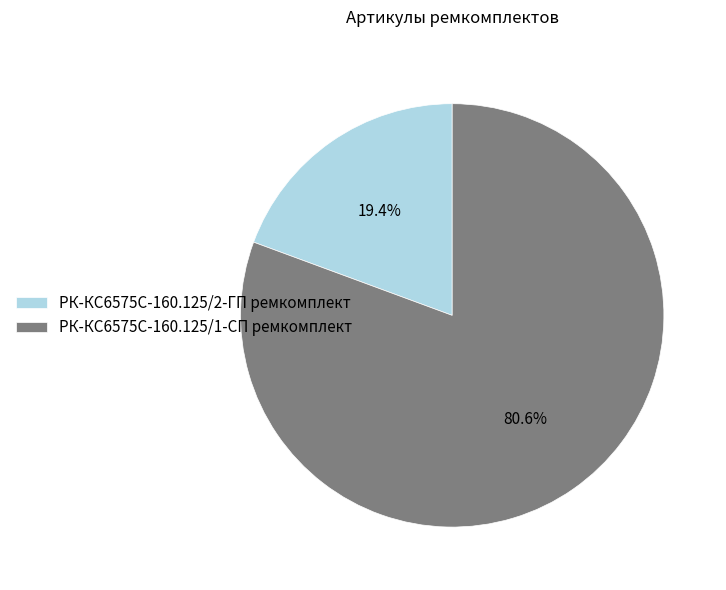

Is the sum of РК-КС6575С-160.125/2-ГП ремкомплект and РК-КС6575С-160.125/1-СП ремкомплект greater than half?

Yes